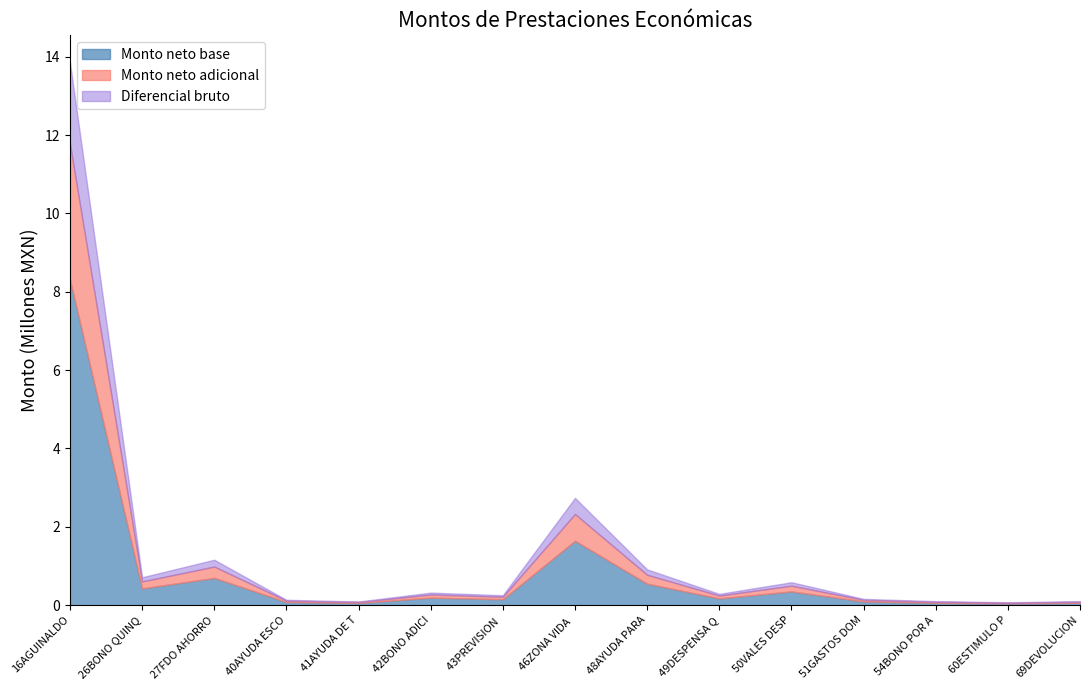

What value does the Monto bruto series have at 16AGUINALDO?

13855439.3